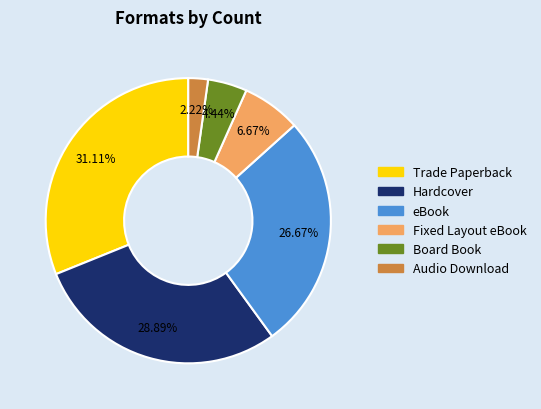

Approximately how many times larger is the value at eBook compared to Hardcover?

0.9